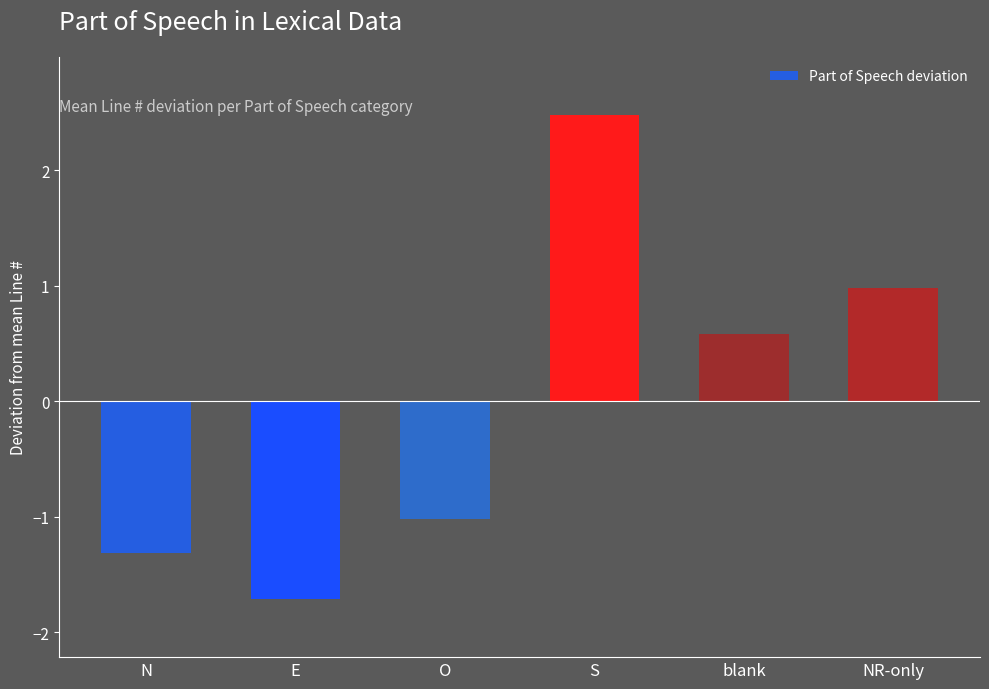

What is the difference between the maximum and minimum values?

4.2